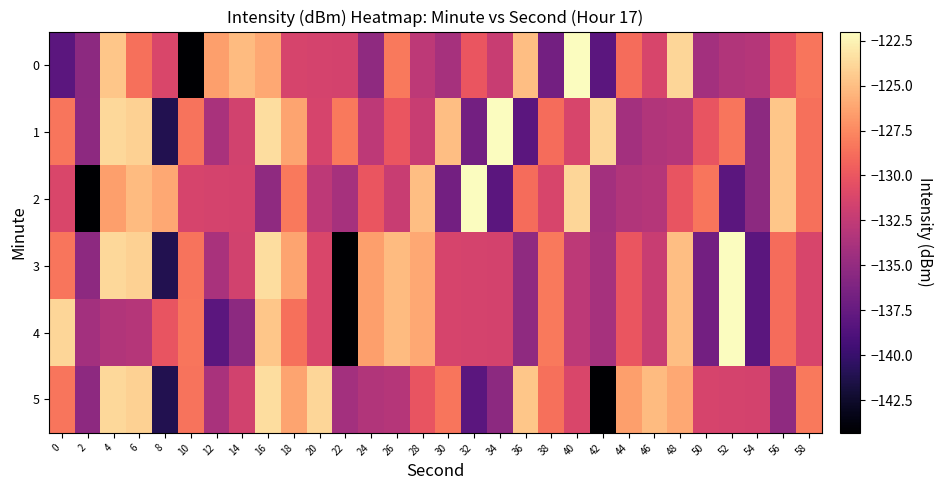

Is it true that 5 equals -126.5 at 44?

True